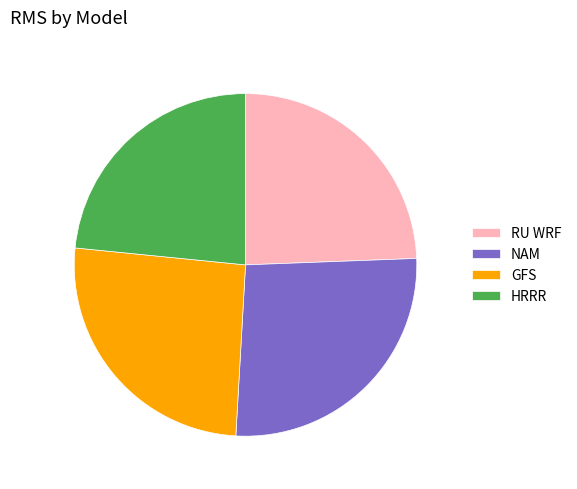

Count the number of slices in the pie.

4